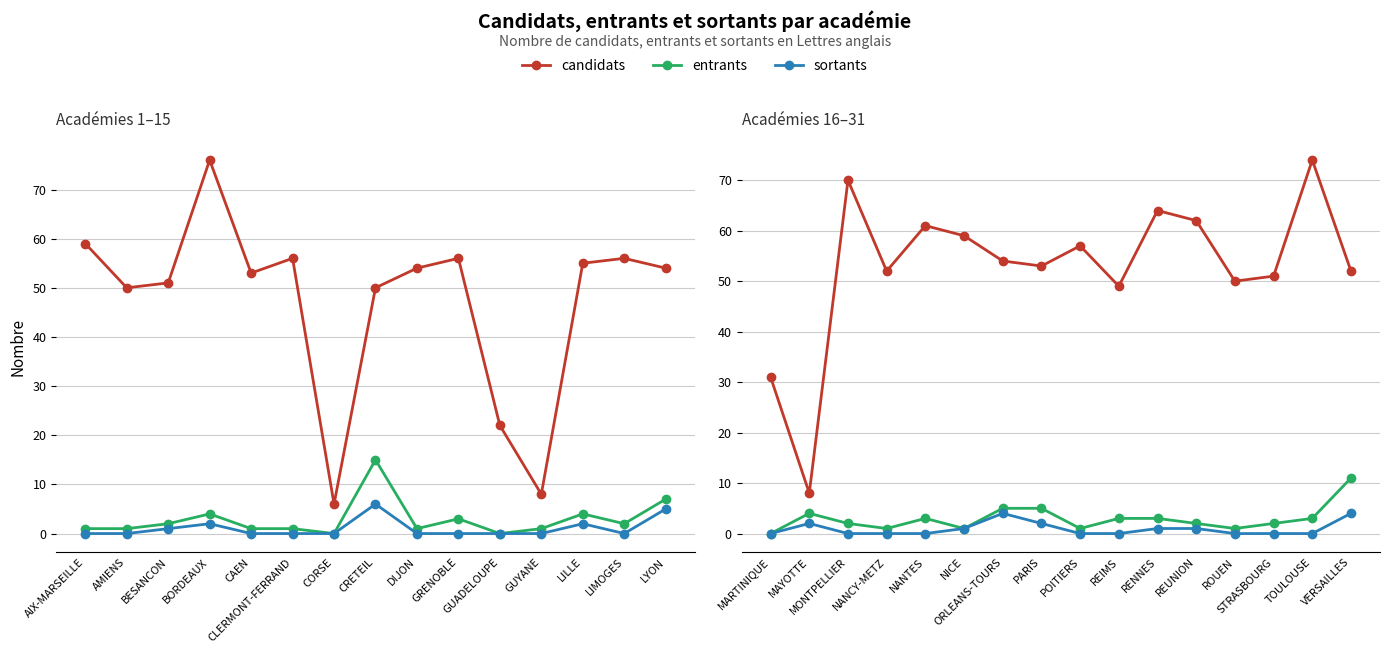

How many categories are shown in the chart?

16